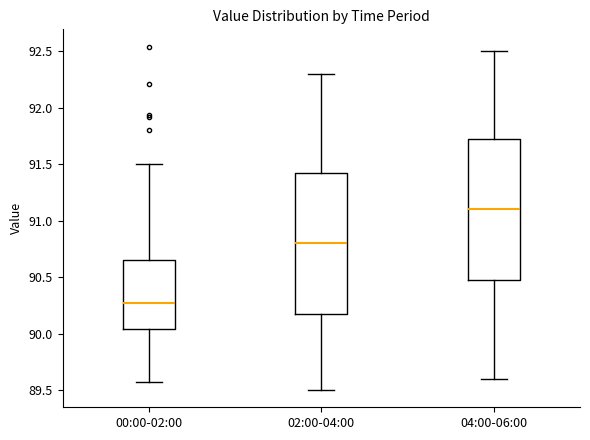

Where is the lower edge of the box for 04:00-06:00 on the y-axis? The values are not printed on the chart, so give them approximately, as read against the axis.

90.50